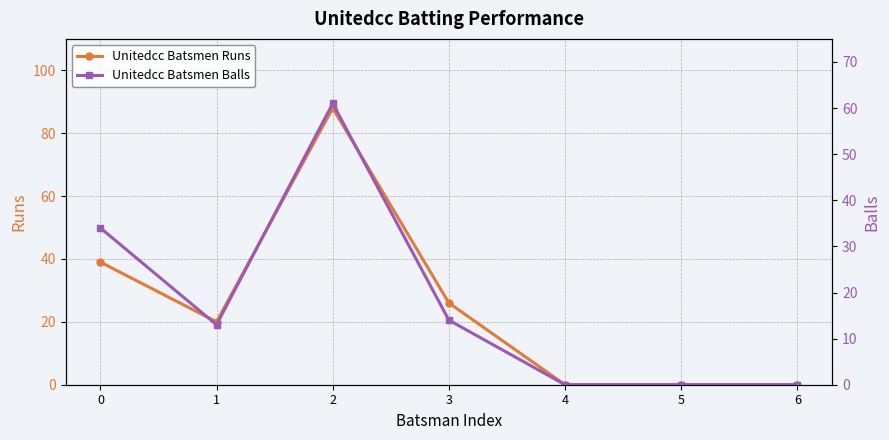

What is the sum of the Unitedcc Batsmen Balls values at 3 and 1?

27